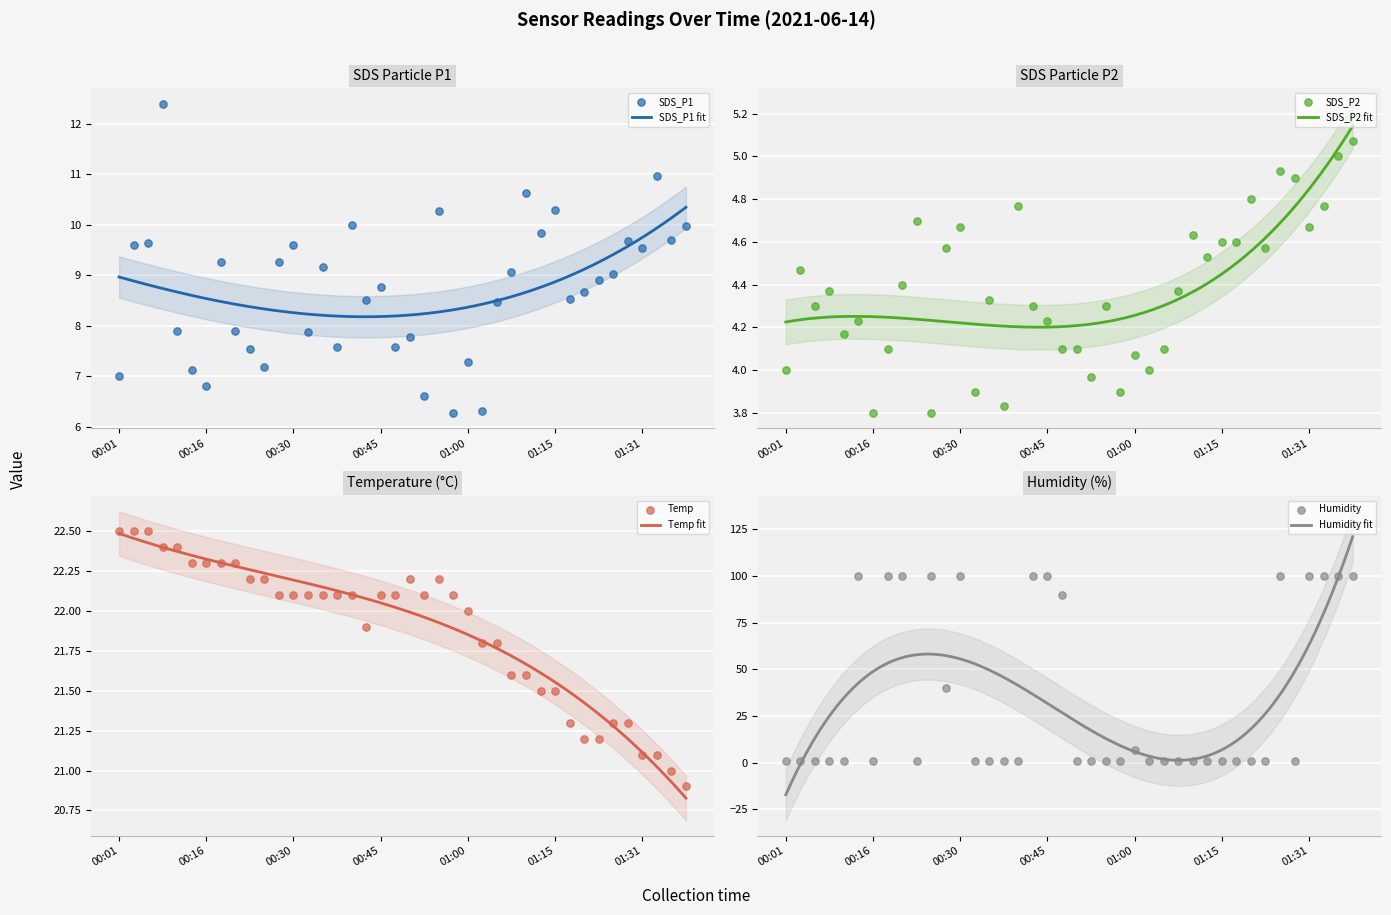

What is the total value across all series at 27?

36.0